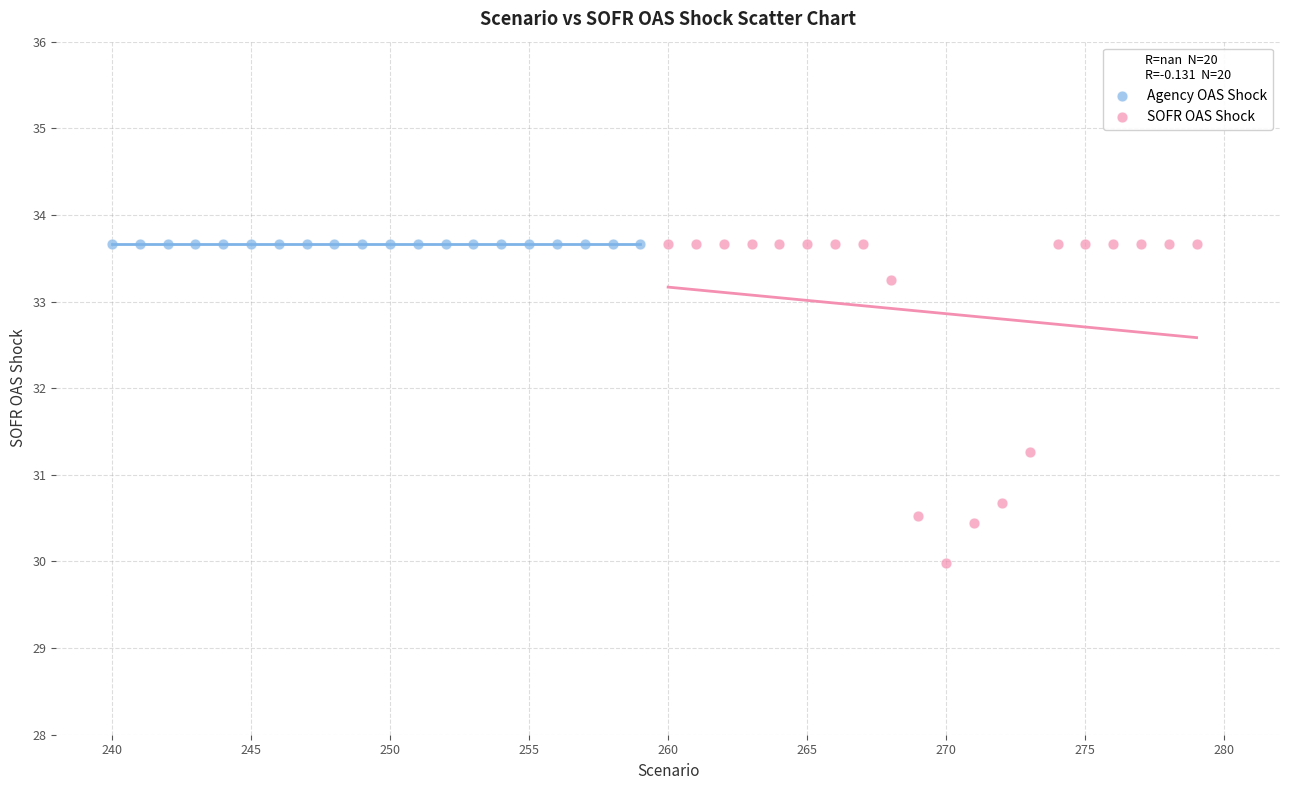

Which series reaches the minimum Y coordinate?

SOFR OAS Shock